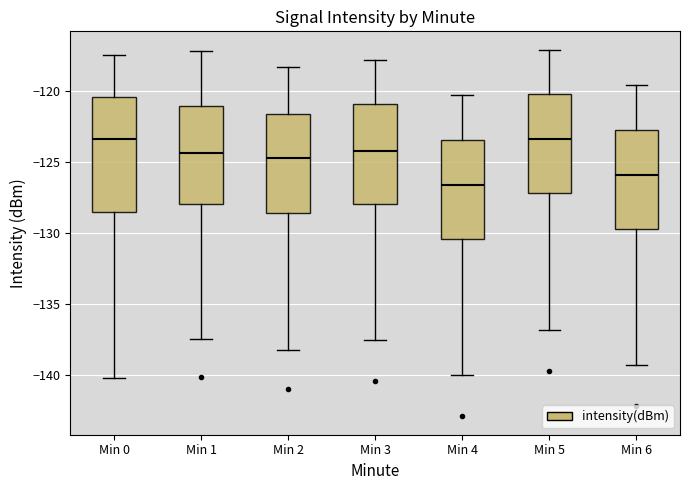

Where does the upper whisker of the box for Min 3 end on the y-axis? The values are not printed on the chart, so give them approximately, as read against the axis.

-118.0